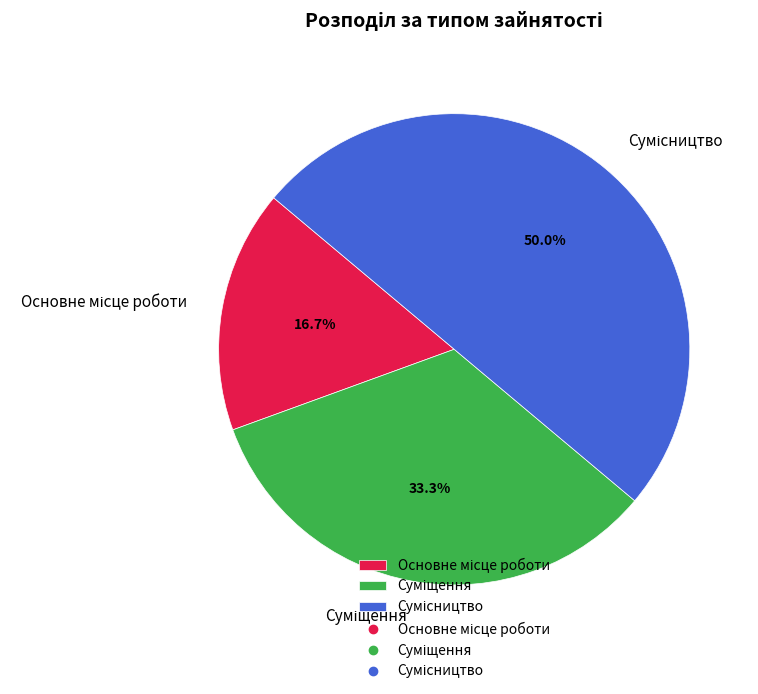

Count the number of slices in the pie.

3